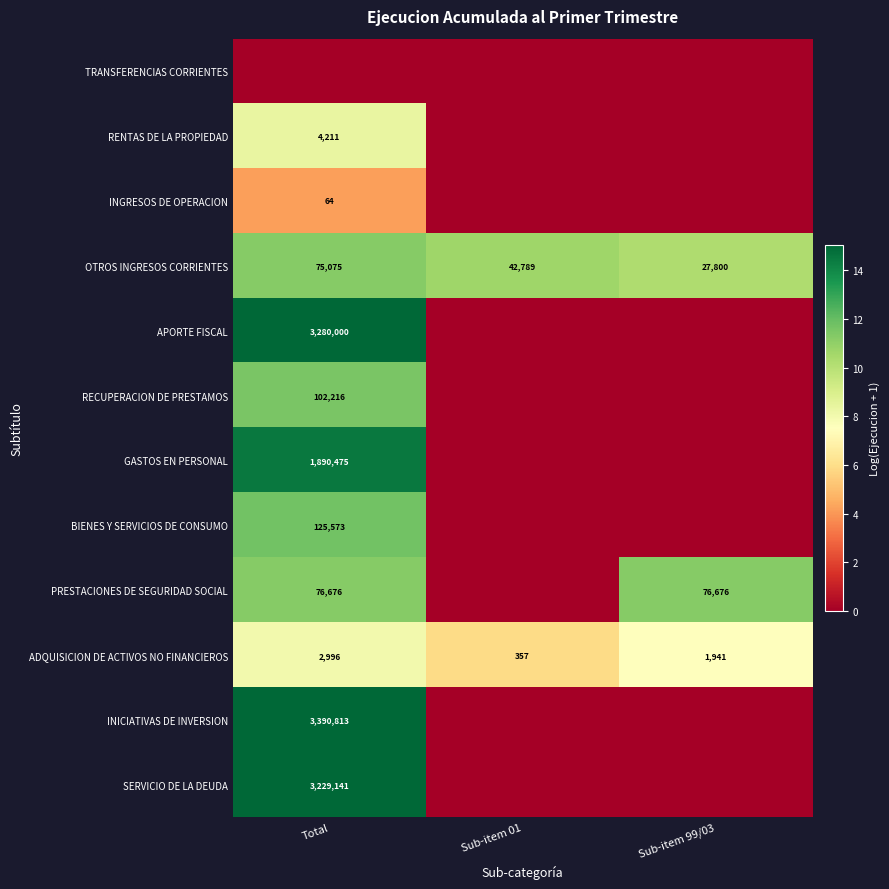

Is the value of OTROS INGRESOS CORRIENTES at Total greater than the value of BIENES Y SERVICIOS DE CONSUMO at Total?

No